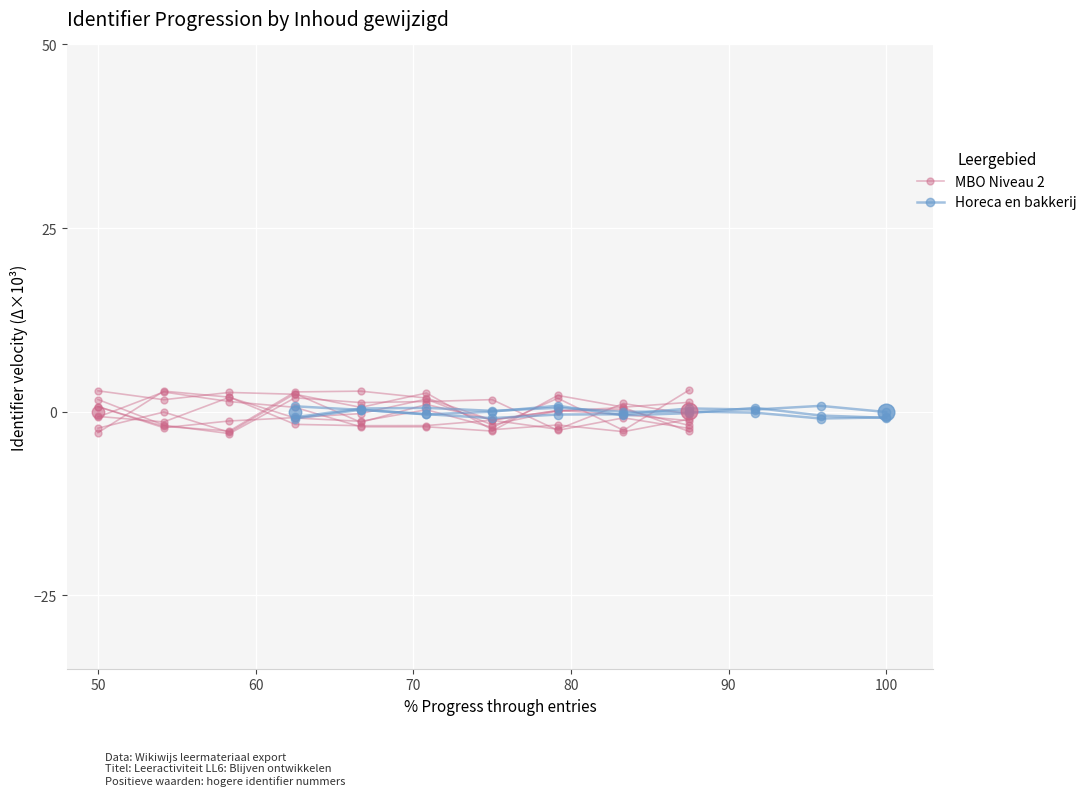

What position from the left is 80?

4